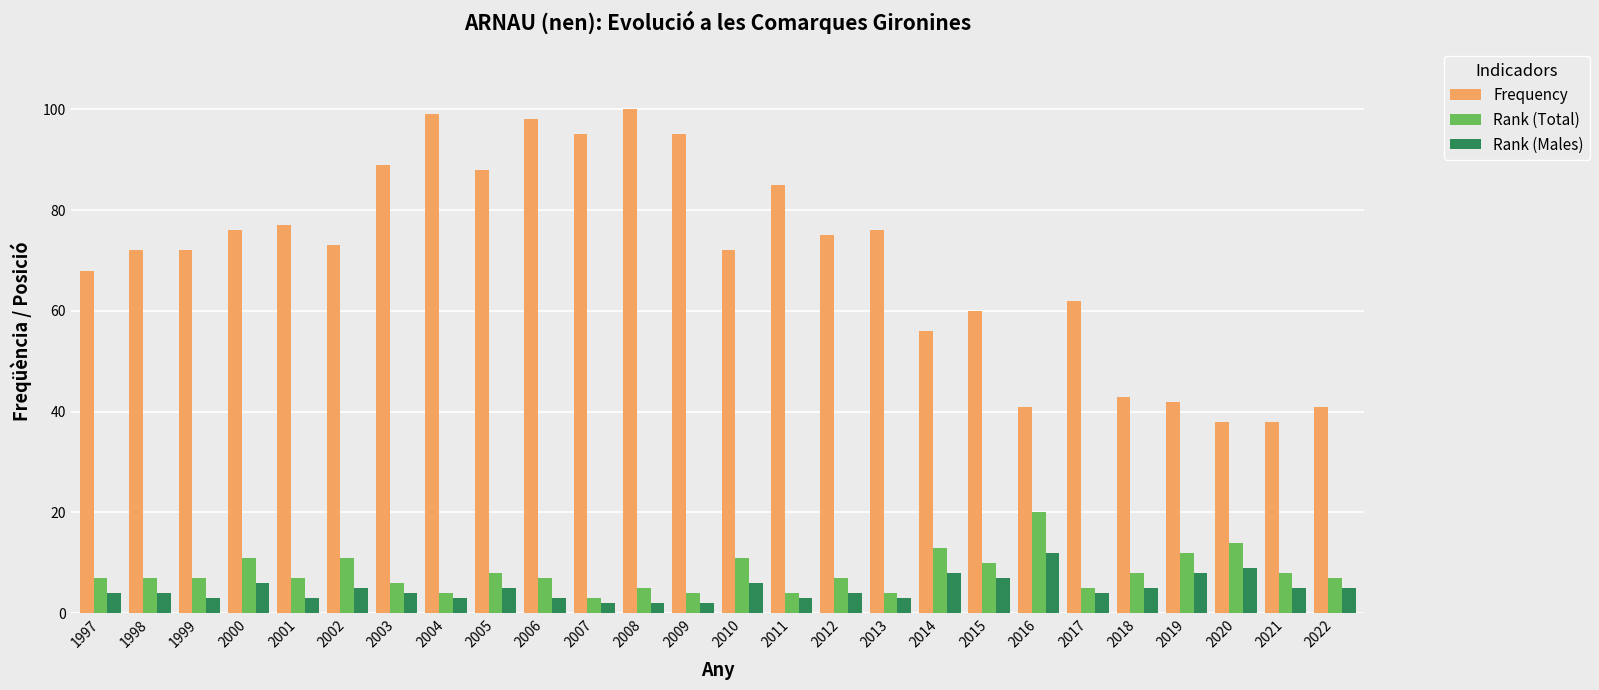

Are the bars horizontal?

No